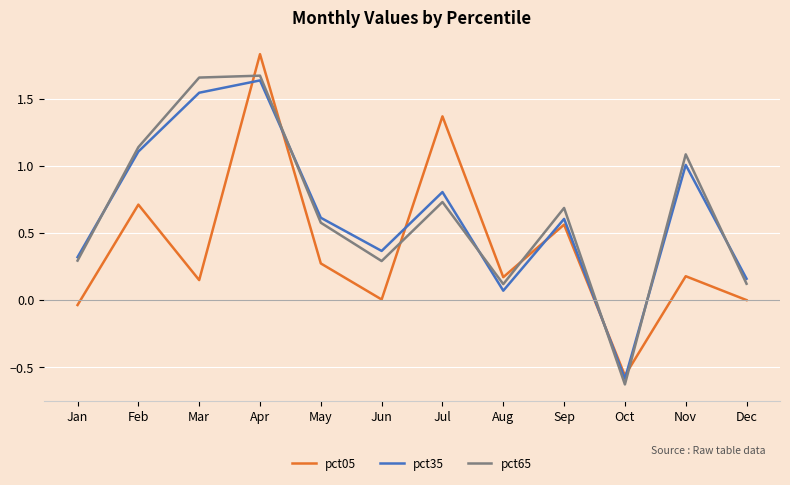

What is the total value across all series at Oct?

-1.8